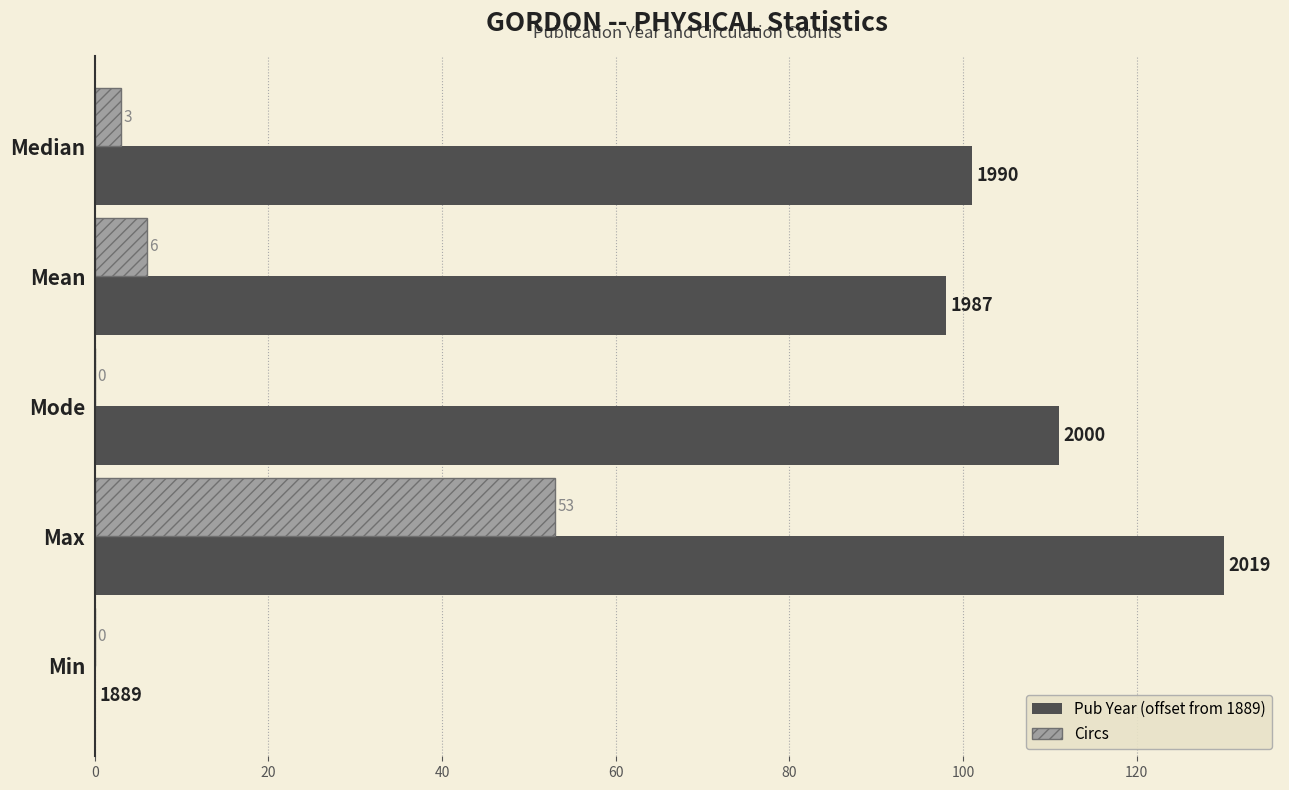

Is it true that Circs equals 90 at Max?

False